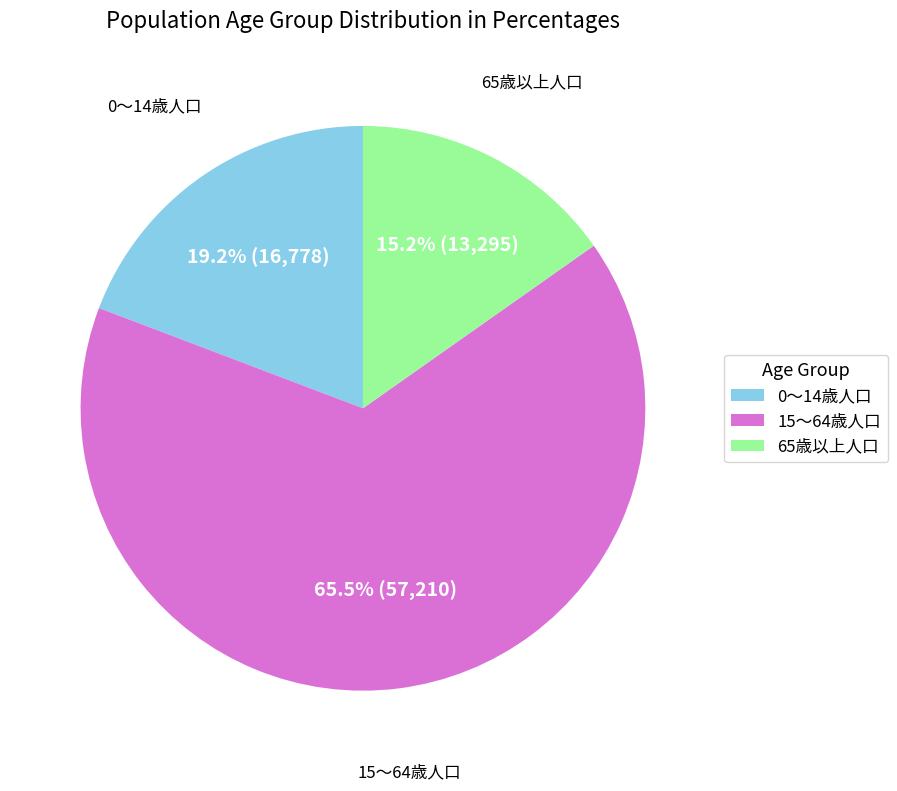

Which category has the smallest portion of the pie?

65歳以上人口